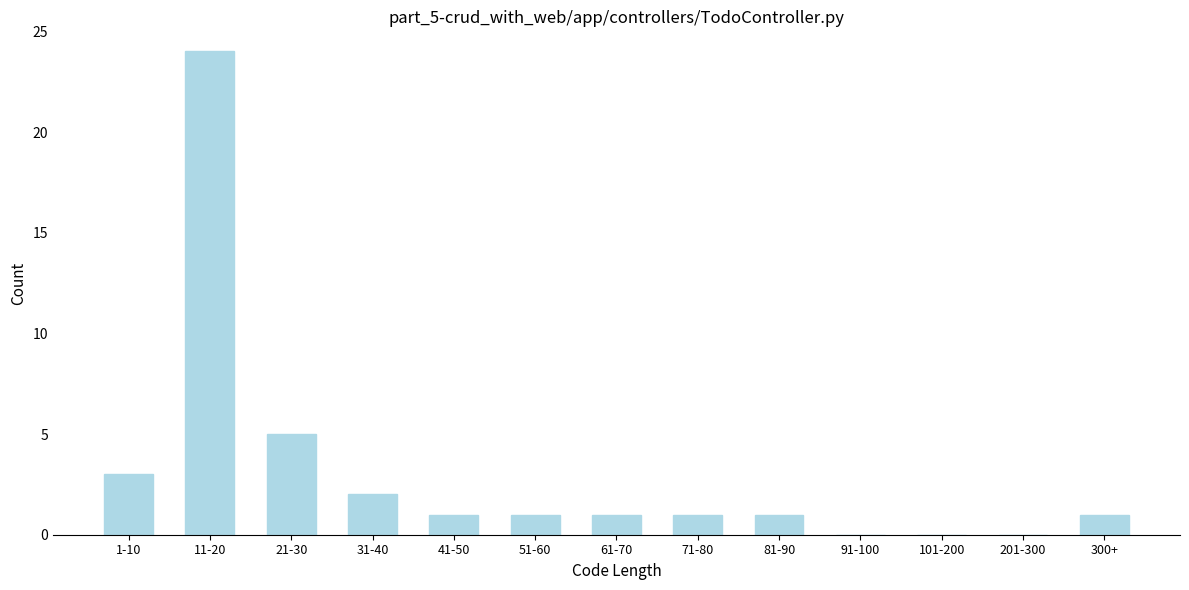

Reading left to right, list all the values displayed in this chart.

1-10=3	11-20=24	21-30=5	31-40=2	41-50=1	51-60=1	61-70=1	71-80=1	81-90=1	91-100=0	101-200=0	201-300=0	300+=1